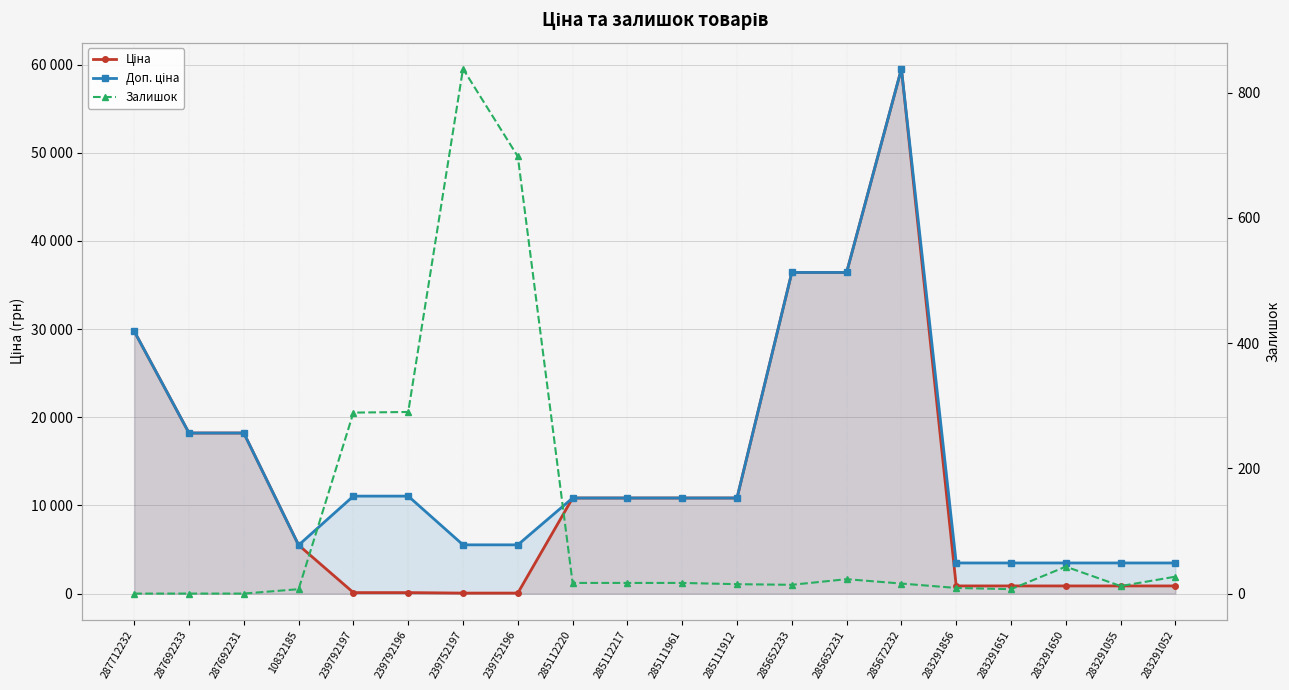

True or false: Залишок has a value of 9.0 at 283291856.

True